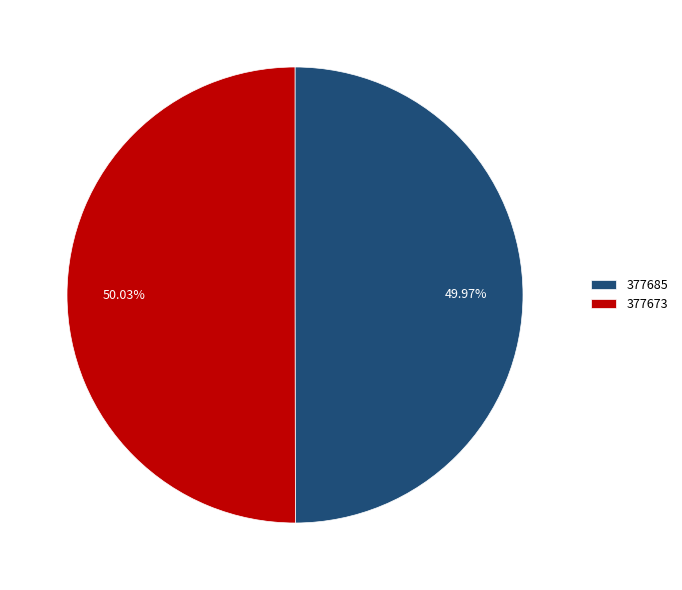

The 377685 slice represents 57% of the pie. True or false?

False